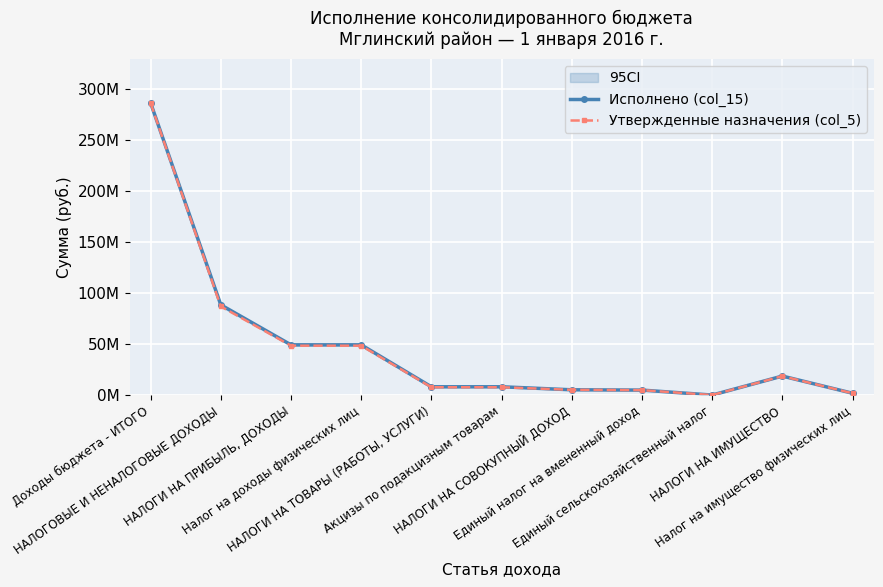

At which category is the sum across all series the highest?

Доходы бюджета - ИТОГО